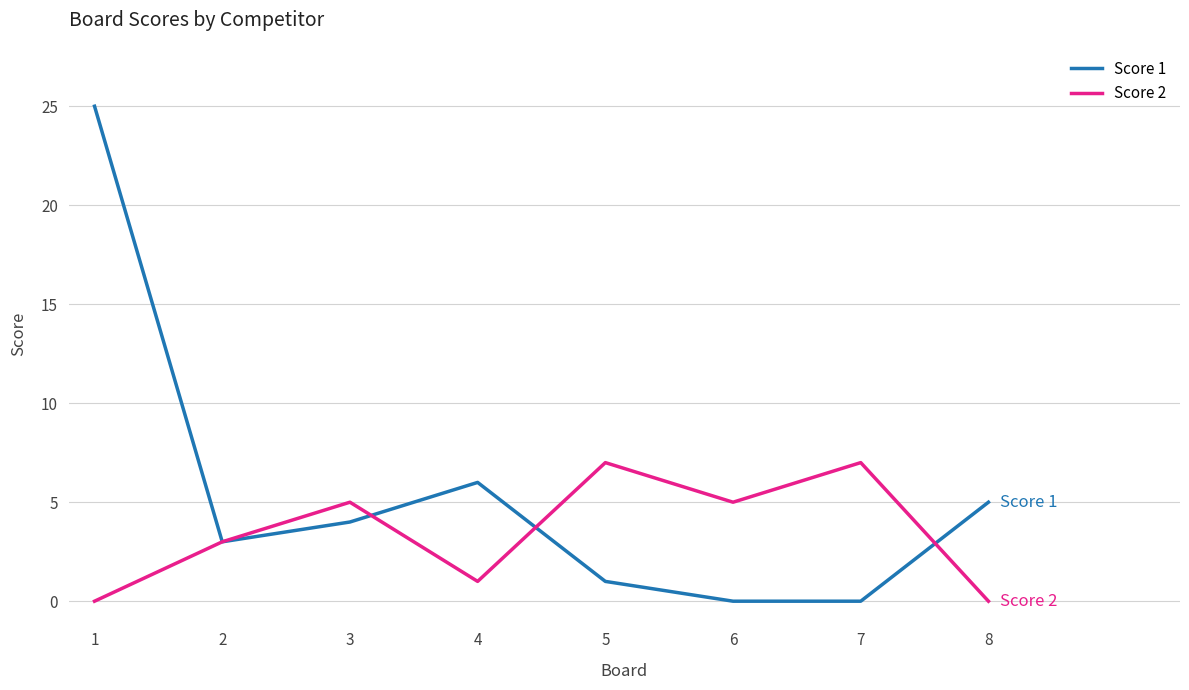

List the series in order of their overall mean, lowest first.

Score 2, Score 1